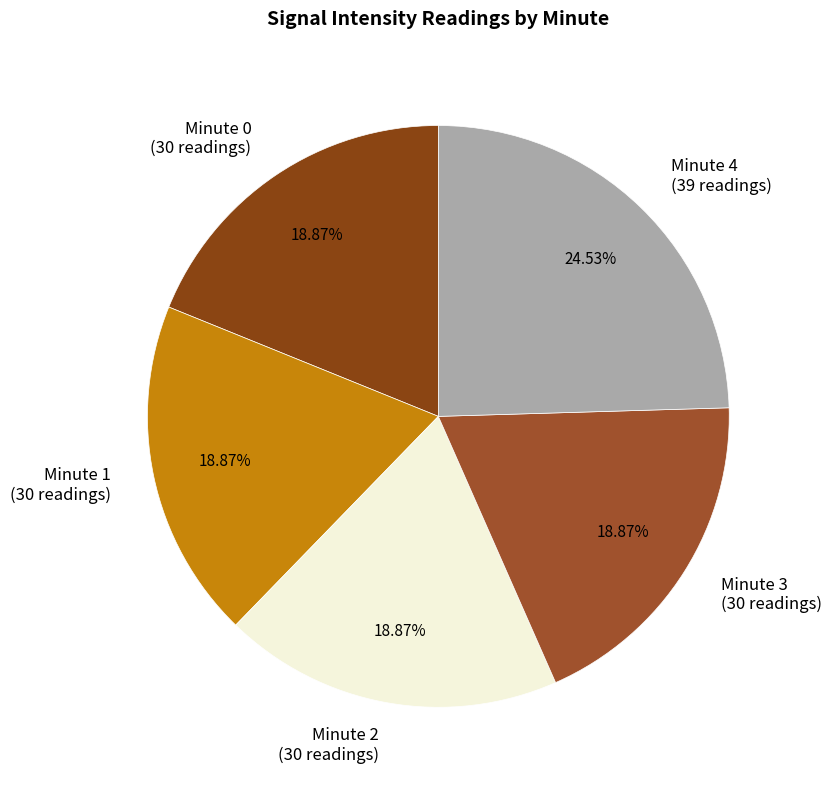

Count the number of slices in the pie.

5